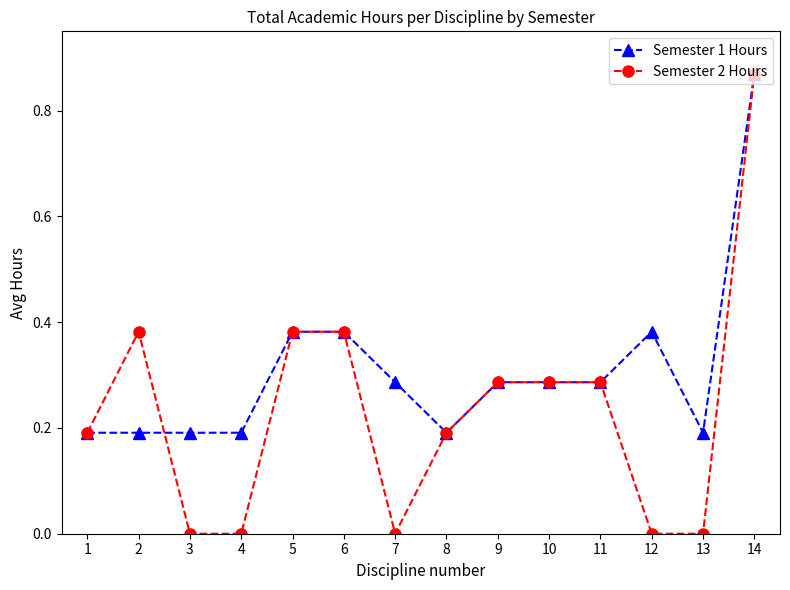

Which series has the largest total across all categories?

Semester 1 Hours